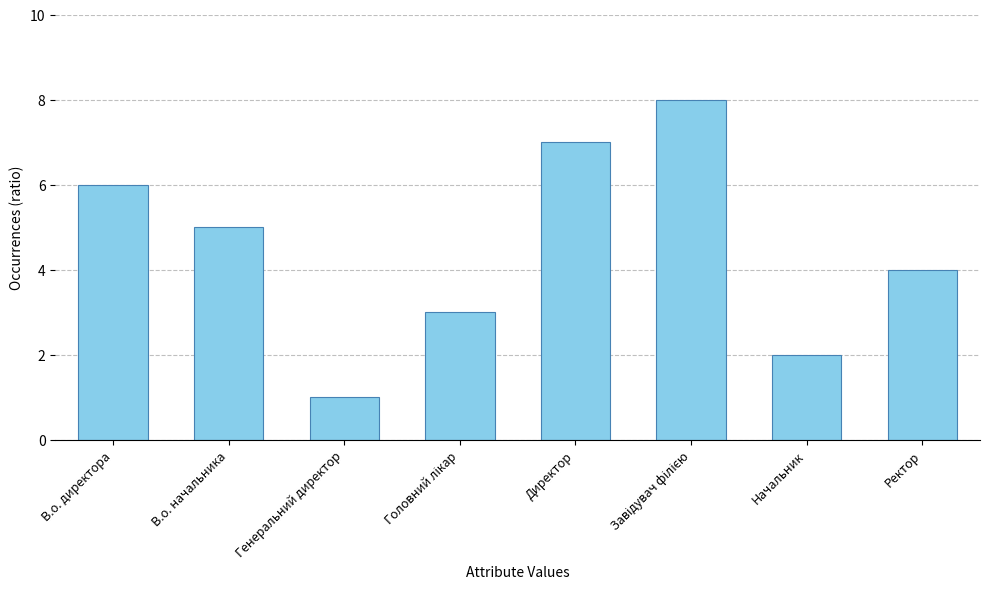

Count the number of categories in the chart.

8